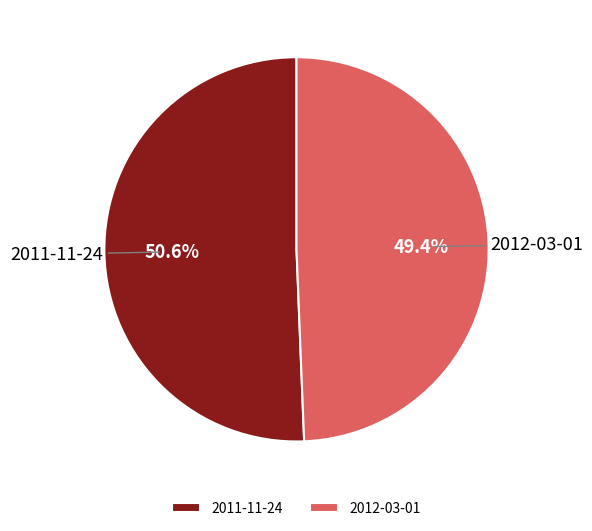

Approximately how many times larger is the value at 2012-03-01 compared to 2011-11-24?

1.0